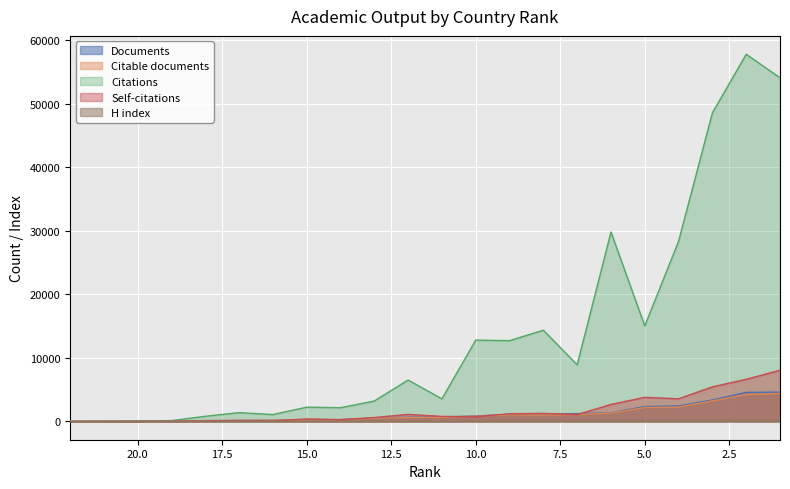

Which series has the largest total across all categories?

Citations